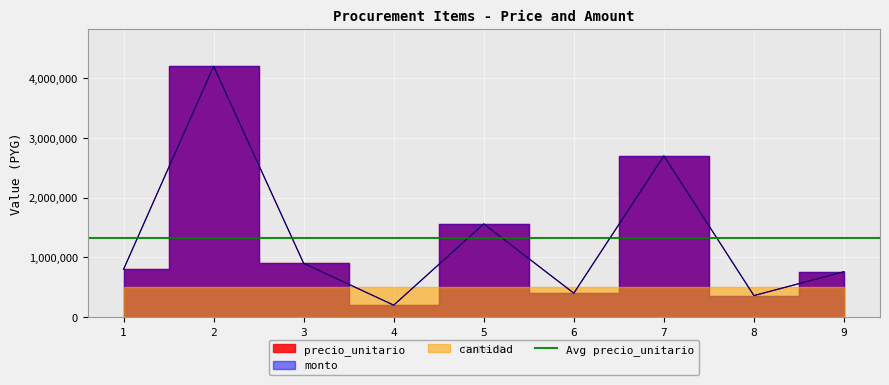

At which category is the sum across all series the highest?

2